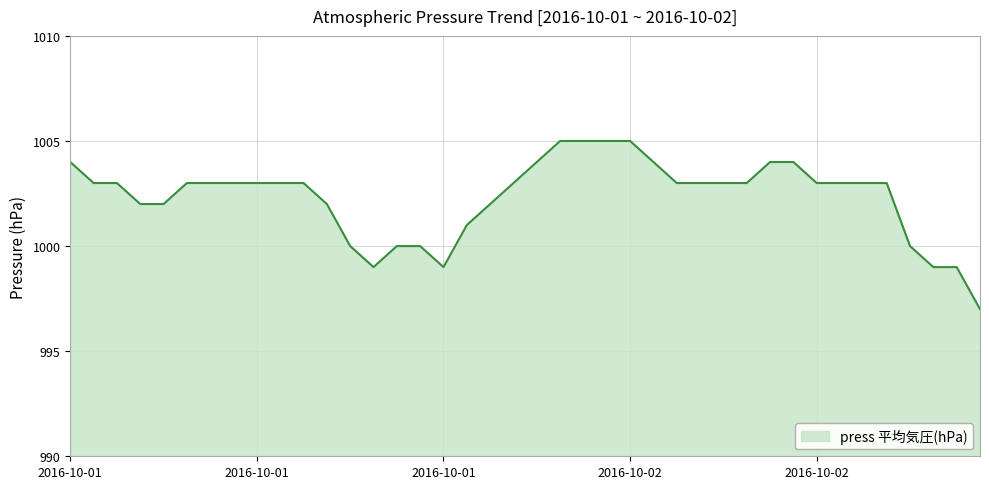

What is the average value?

1002